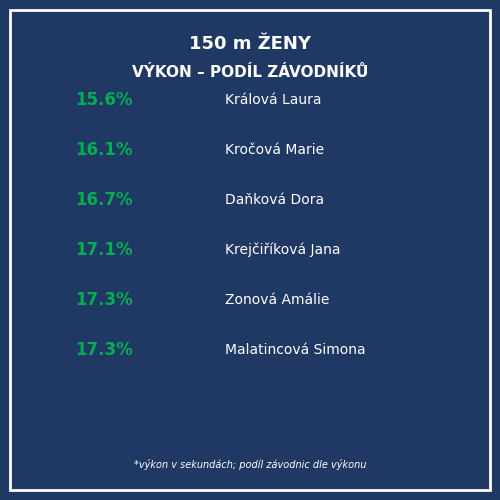

How many segments does this pie chart have?

6